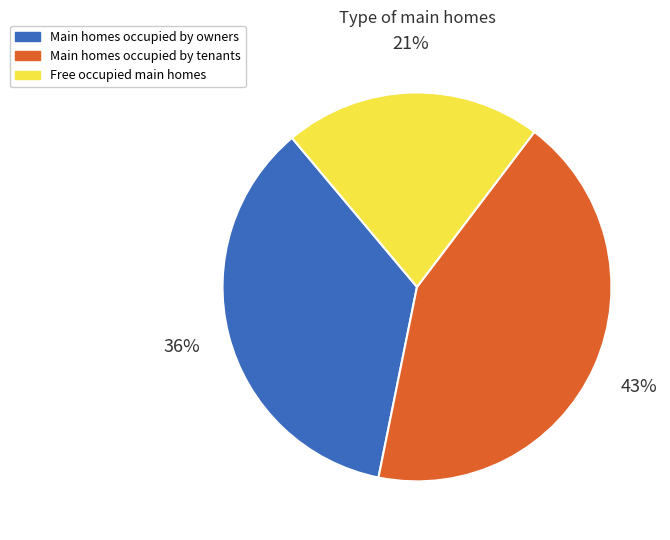

Which has a higher value, Main homes occupied by tenants or Main homes occupied by owners?

Main homes occupied by tenants